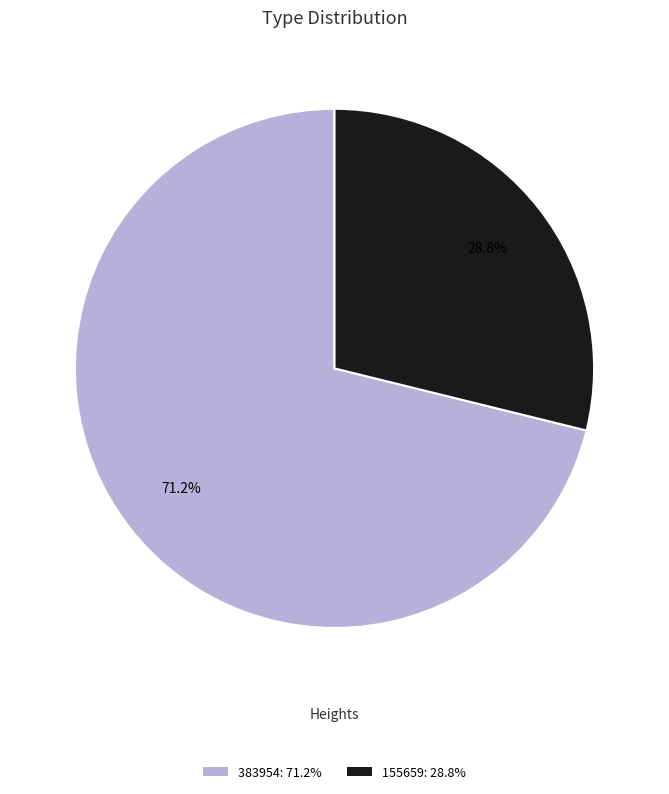

What percentage is the 383954 slice, to the nearest percent?

71%